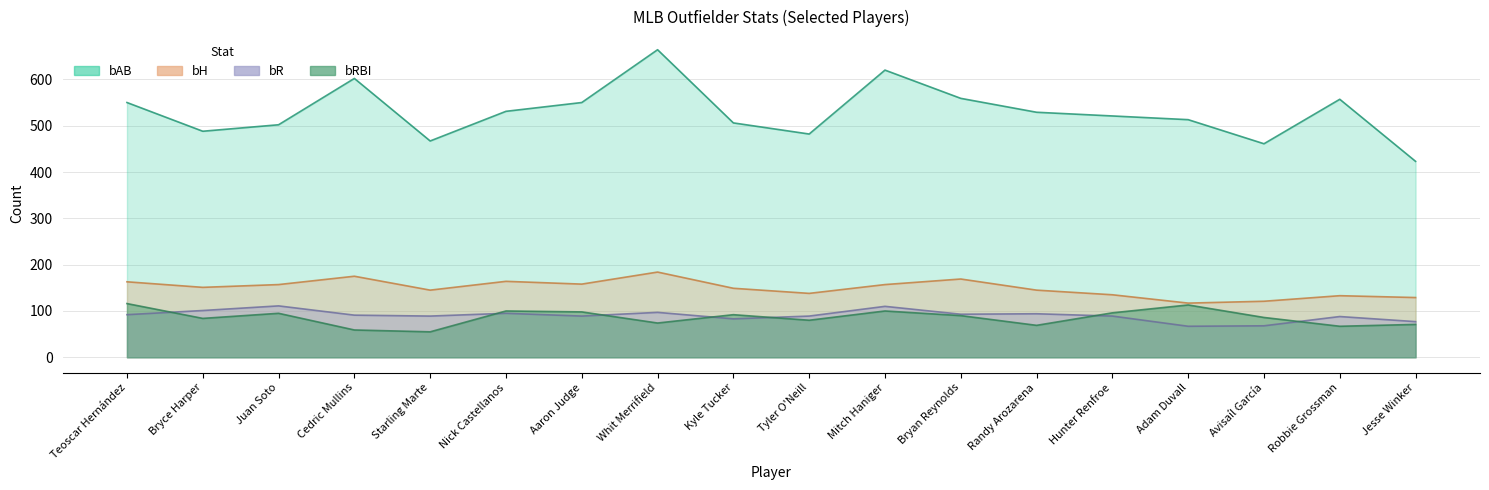

True or false: bH has a value of 158 at Aaron Judge.

True